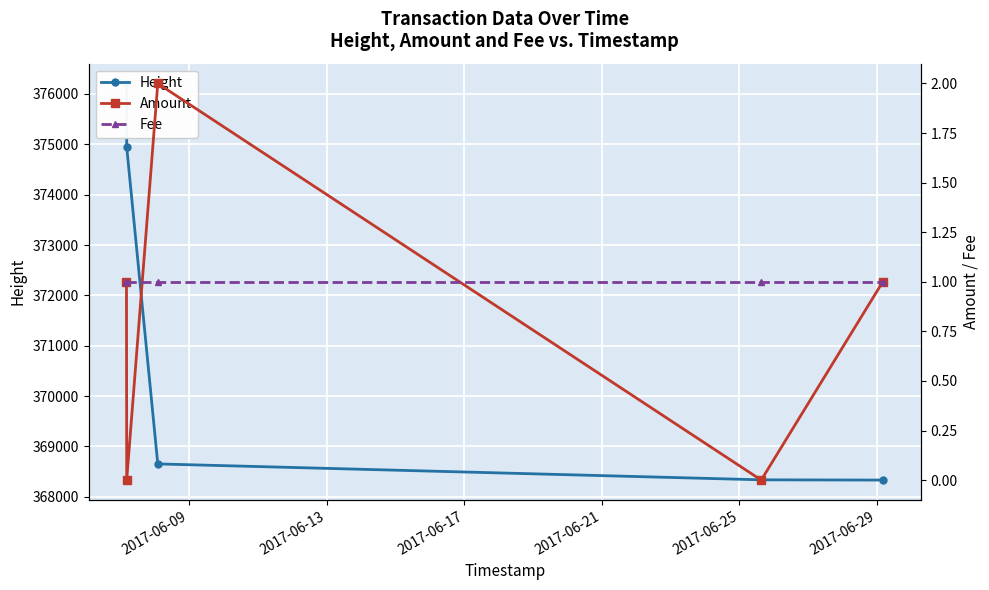

What are all the series names shown in the legend?

Height, Amount, Fee